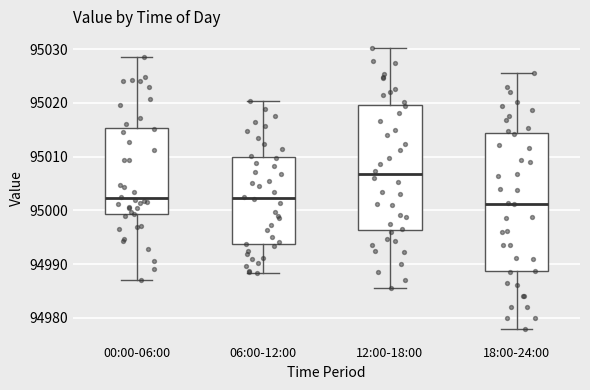

Where does the lower whisker of the box for 06:00-12:00 end on the y-axis? The values are not printed on the chart, so give them approximately, as read against the axis.

94988